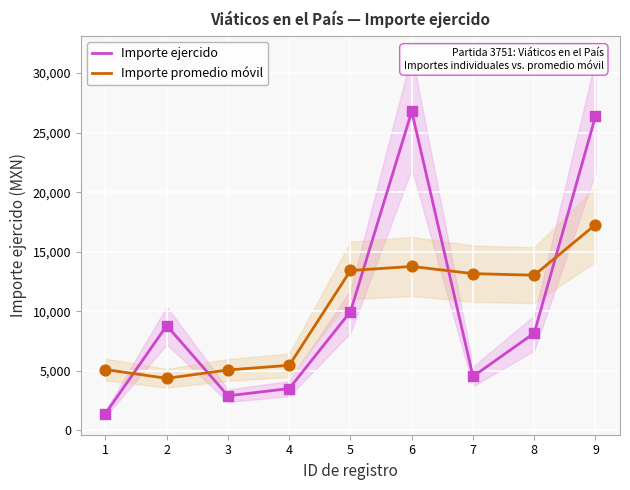

At which category is the sum across all series the highest?

9